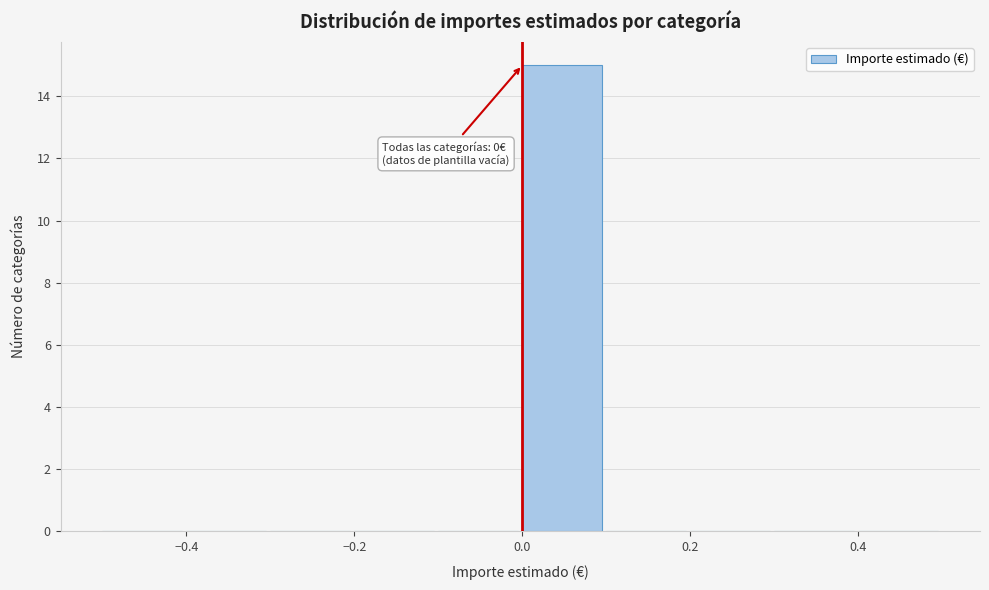

Which range on the x-axis has the tallest bar?

0.0 to 0.1